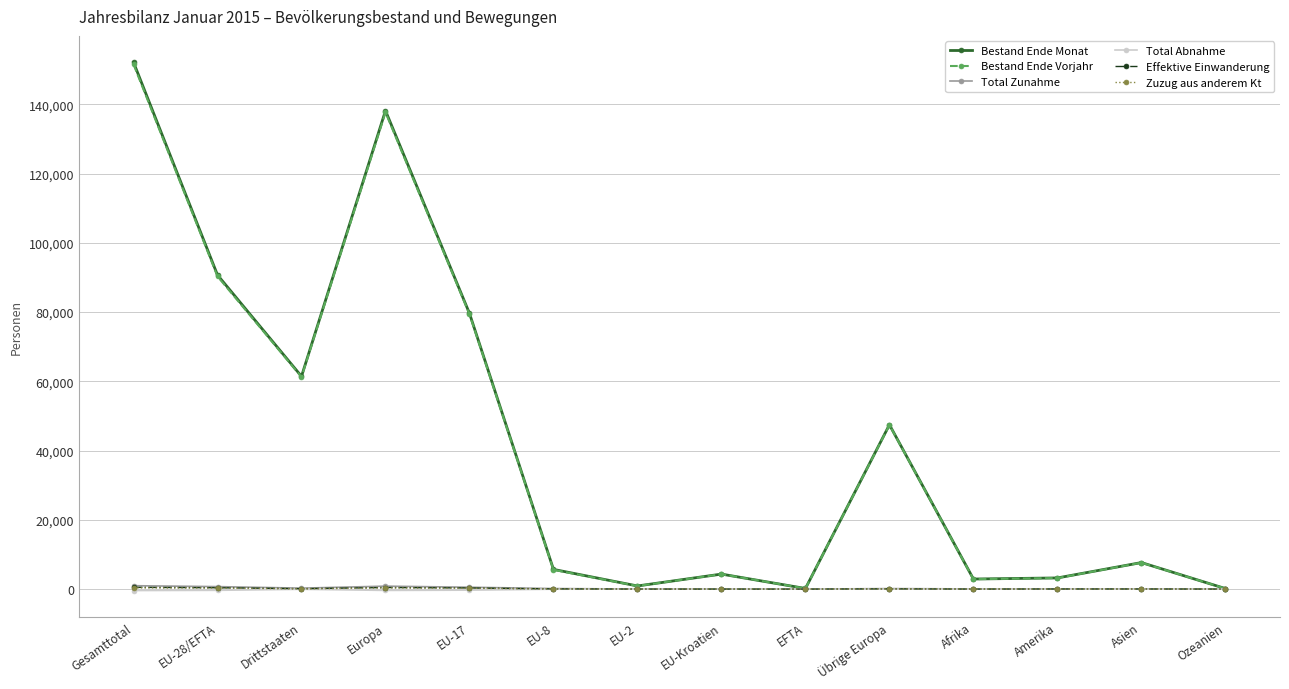

What is the greatest value displayed?

152168